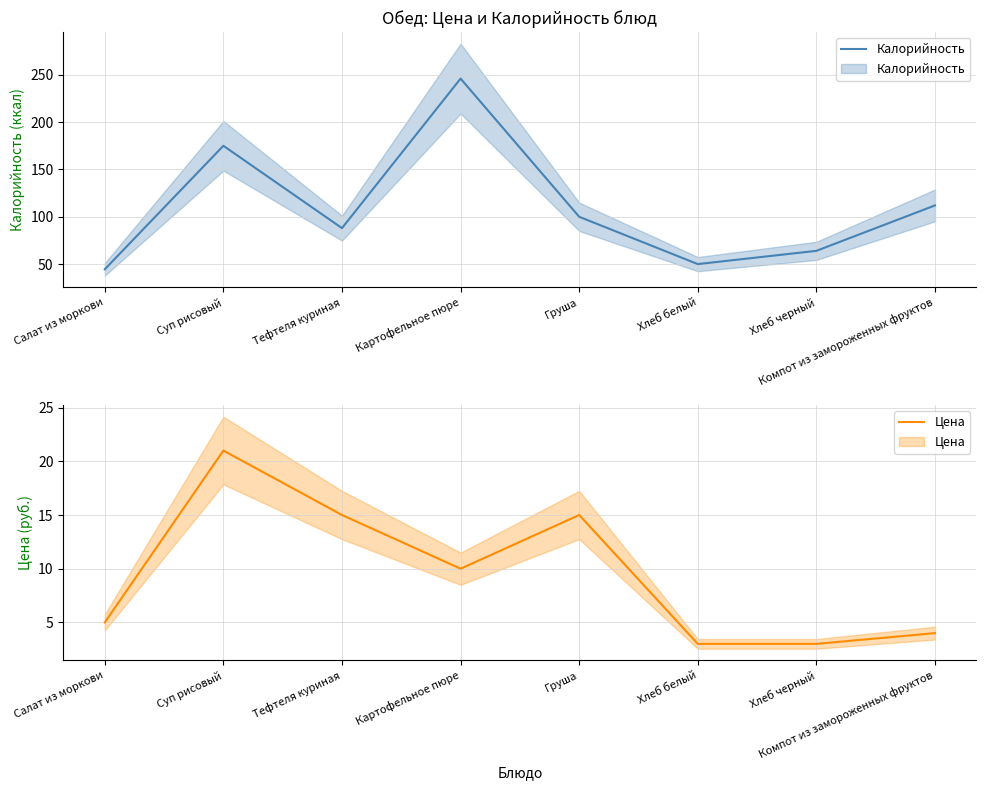

True or false: Калорийность and Цена cross at least once.

False